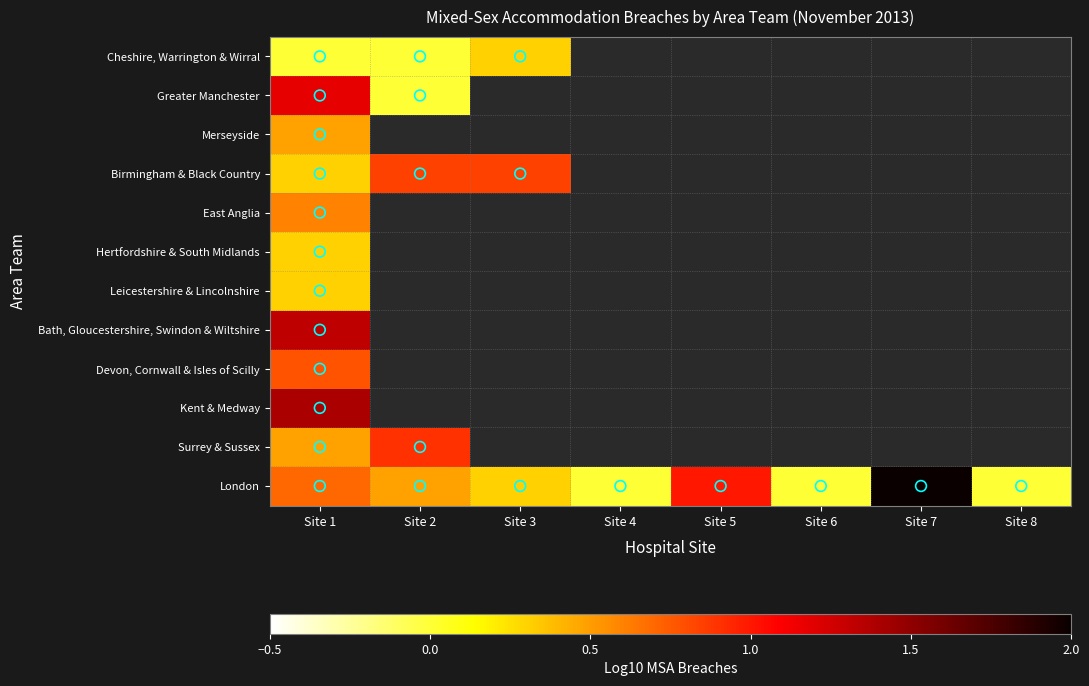

At which category is the sum across all series the highest?

Site 1